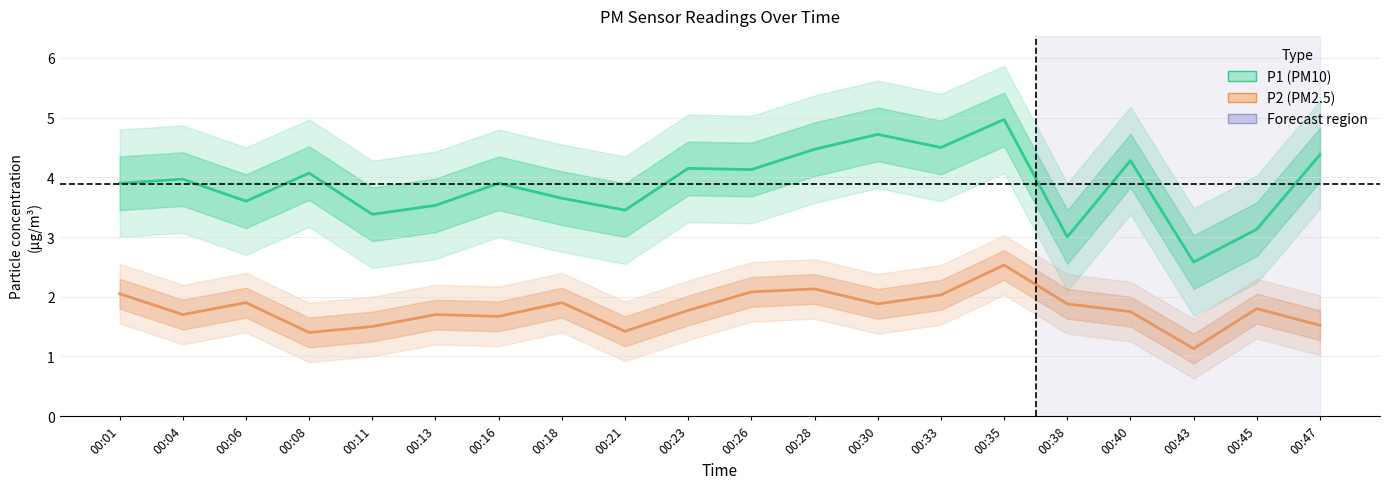

List the series in order of their overall mean, lowest first.

P2 (PM2.5), P1 (PM10)